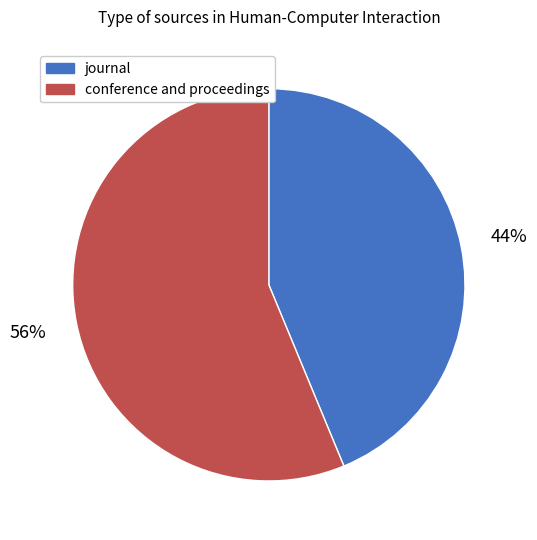

What is the smallest slice in the pie chart?

journal